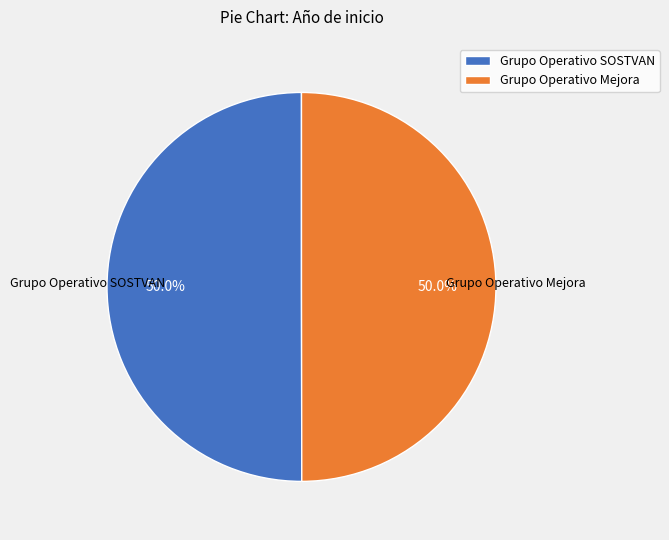

True or false: Grupo Operativo SOSTVAN accounts for 50% of the total.

True